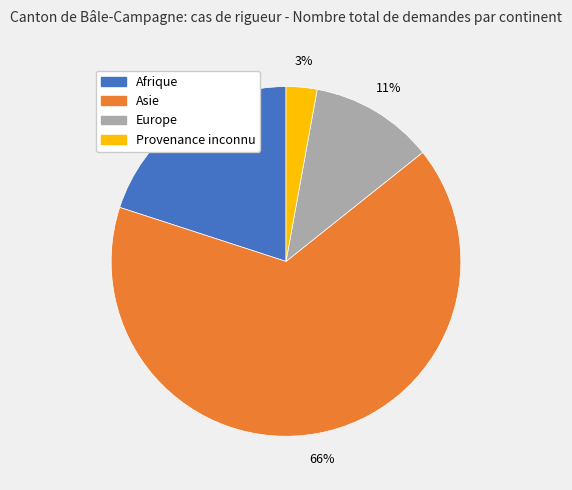

Which slice is the smallest?

Provenance inconnu